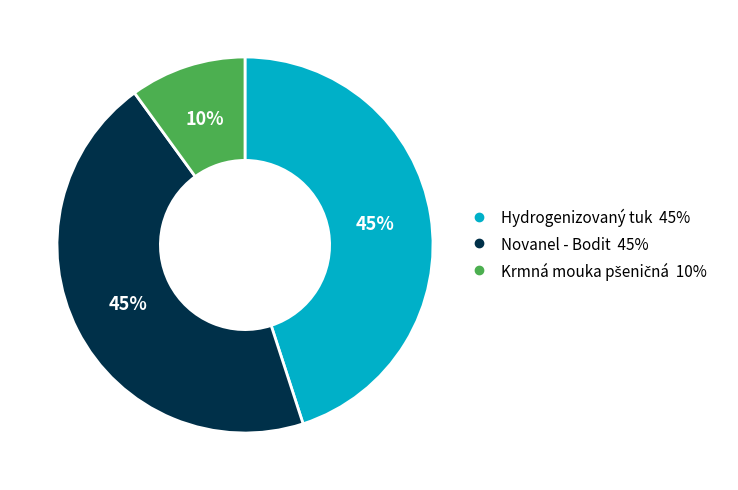

To the nearest percent, what percentage of the pie is Novanel - Bodit?

45%